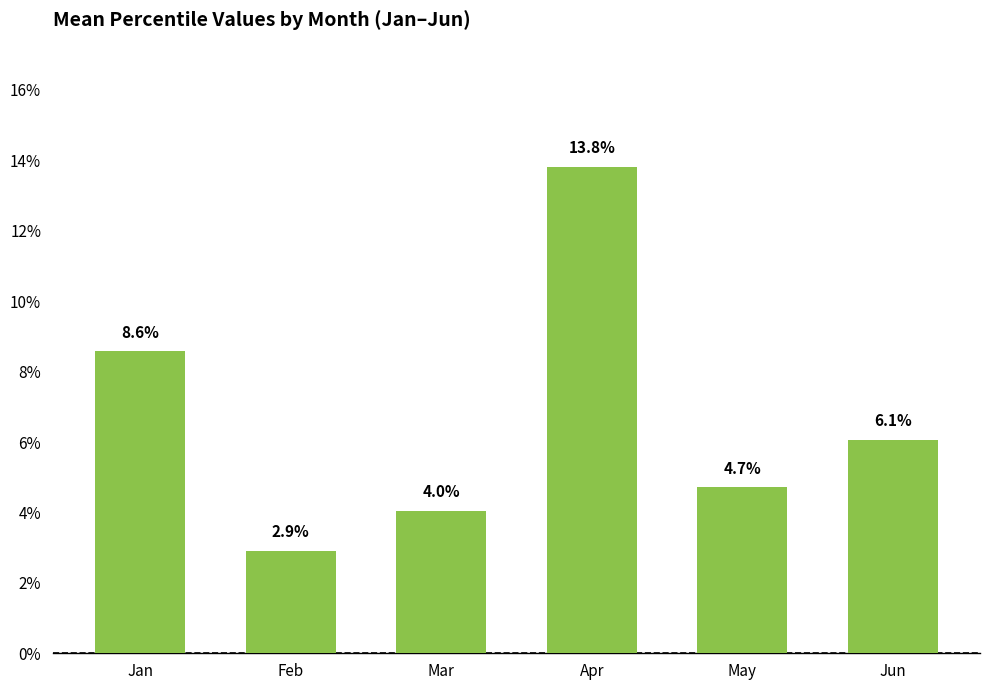

Reading left to right, list all the values displayed in this chart.

0.1	0.0	0.0	0.1	0.0	0.1